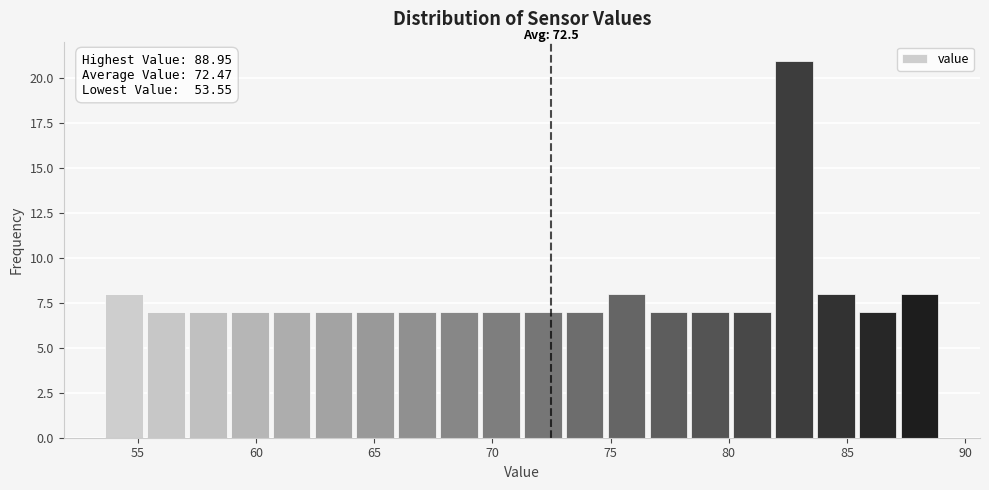

Around what value on the x-axis is the tallest bar? Give the approximate position of its centre, as read against the axis.

83.0